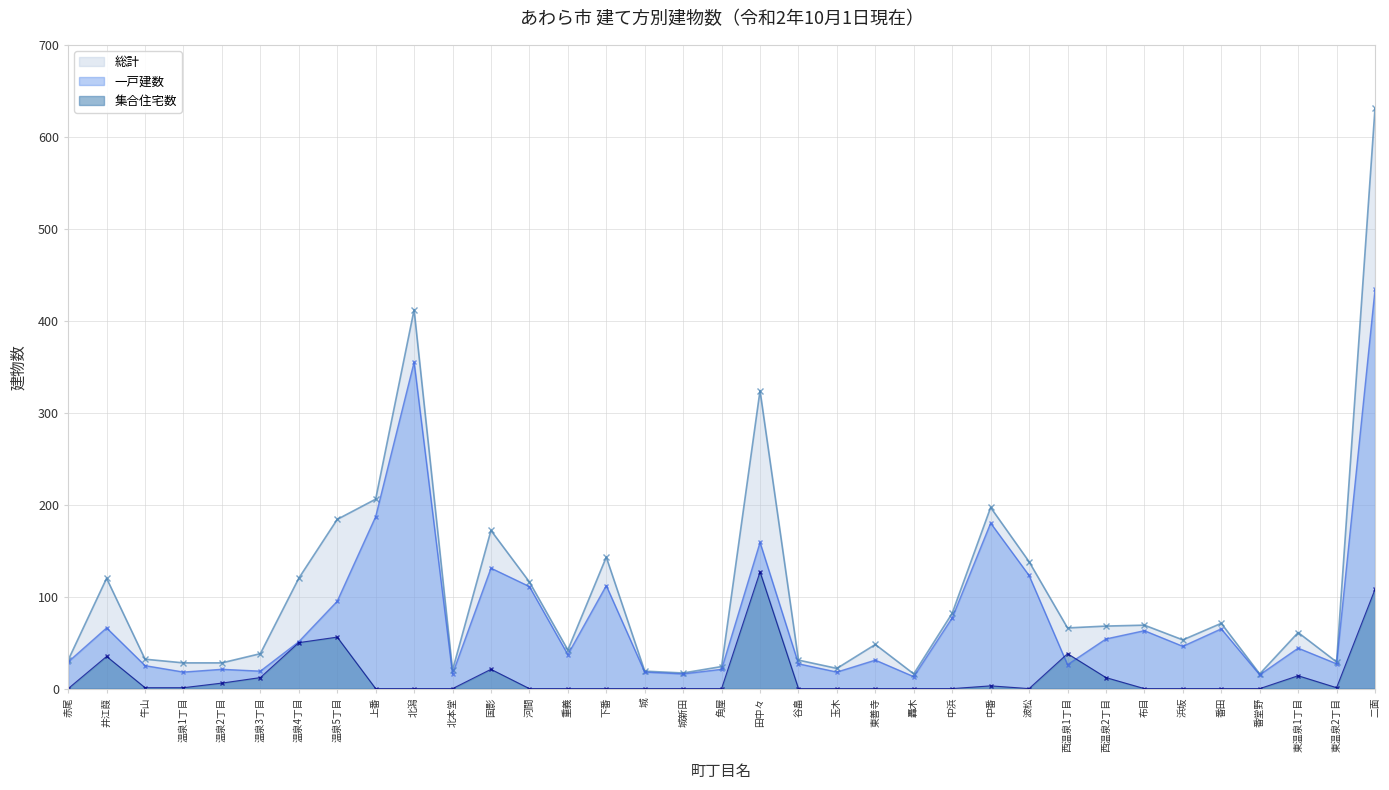

How many values in the 集合住宅数 series exceed 0?

15